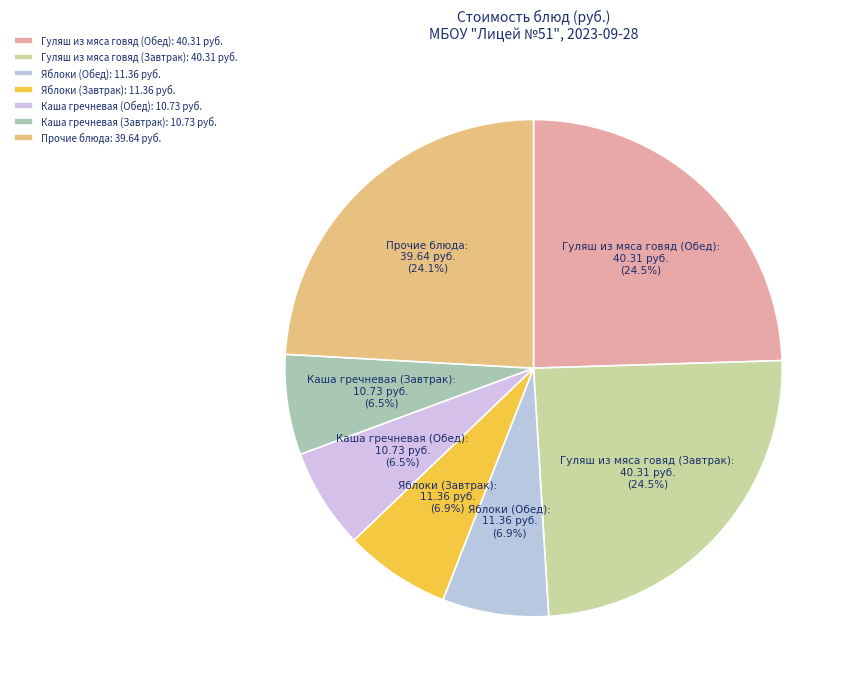

Does Каша гречневая (Завтрак) represent more than half of the total?

No